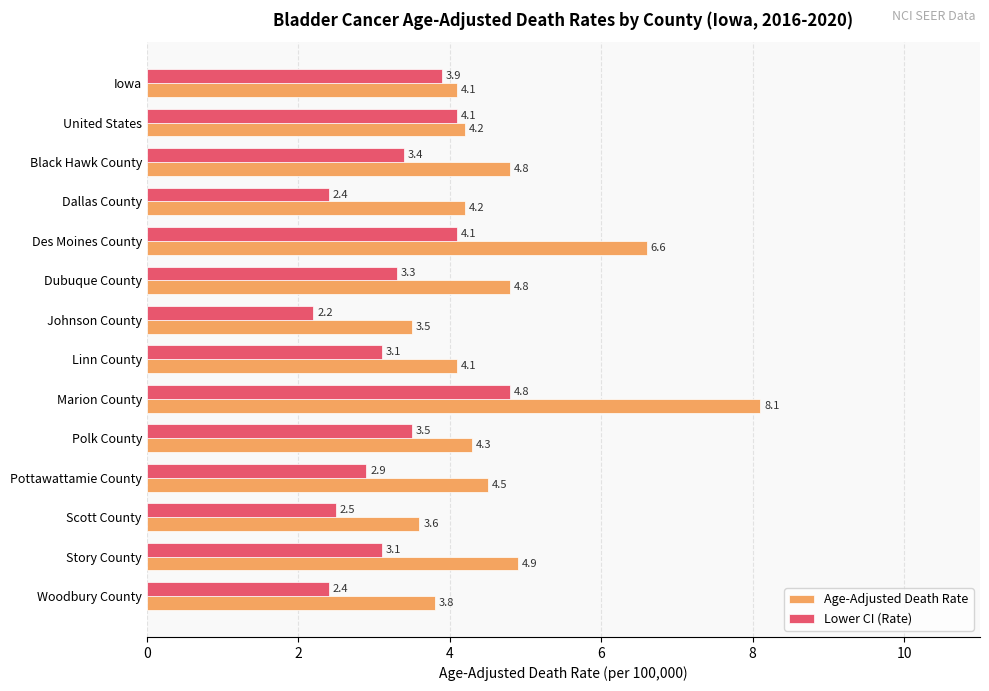

Which series has the widest spread of values?

Age-Adjusted Death Rate